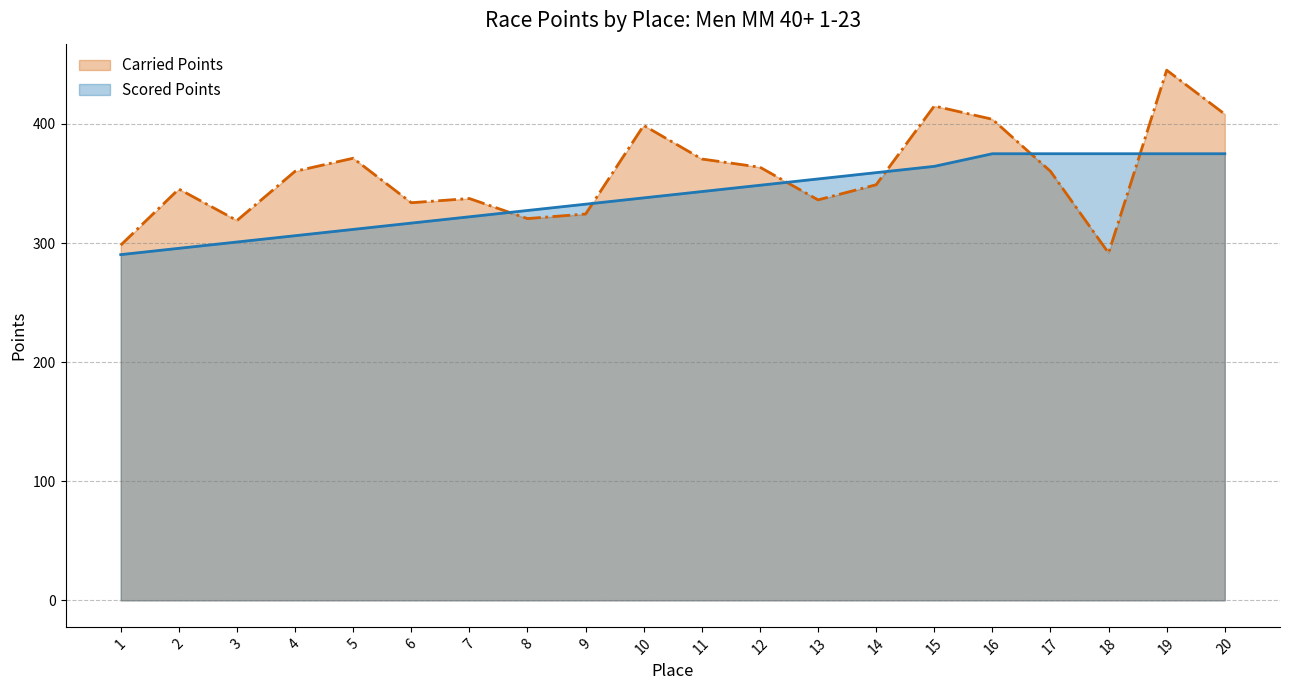

How many data points in Carried Points are less than 360?

10